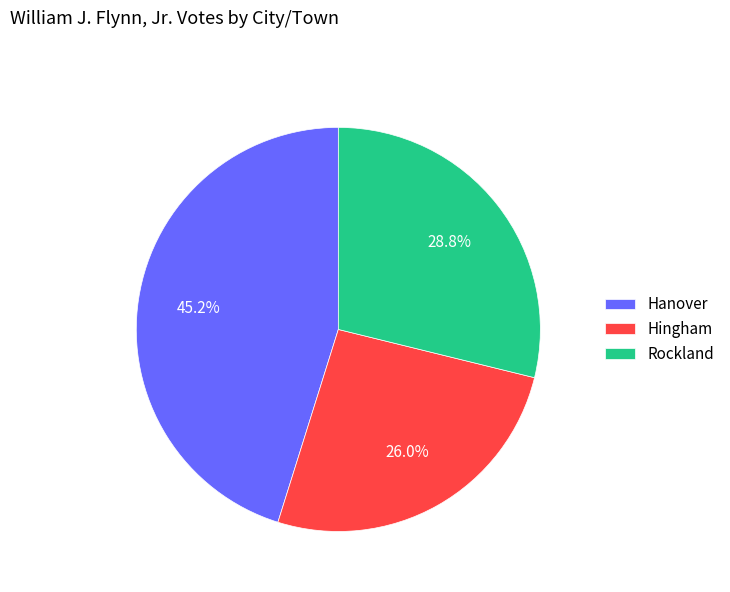

To the nearest percent, what is the difference between the Rockland and Hingham slice percentages?

3%